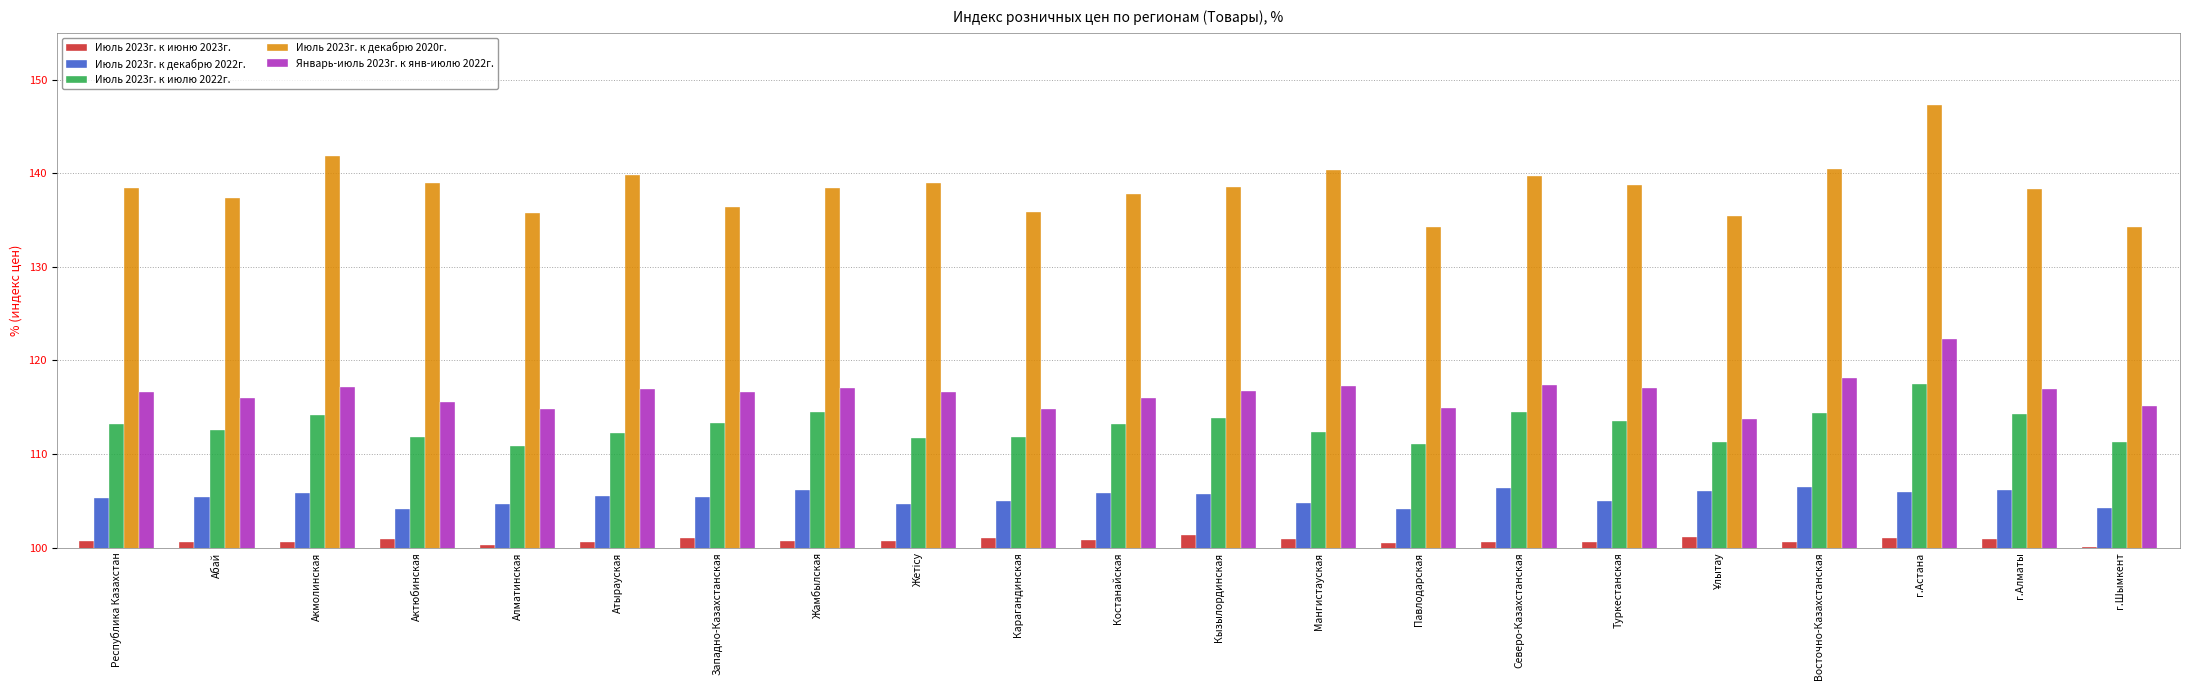

Is the value of Январь-июль 2023г. к янв-июлю 2022г. at Актюбинская greater than the value of Июль 2023г. к декабрю 2022г. at Карагандинская?

Yes